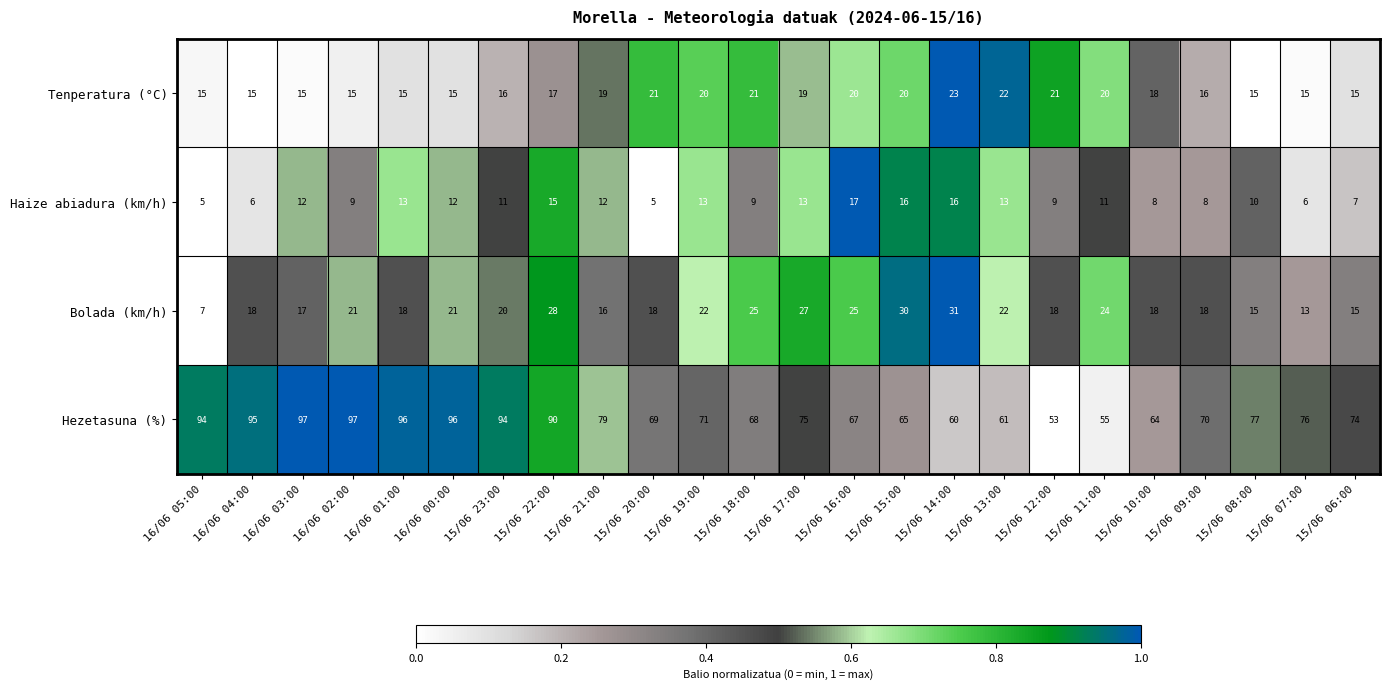

Count the Tenperatura (°C) values in the range 15 to 20.

19